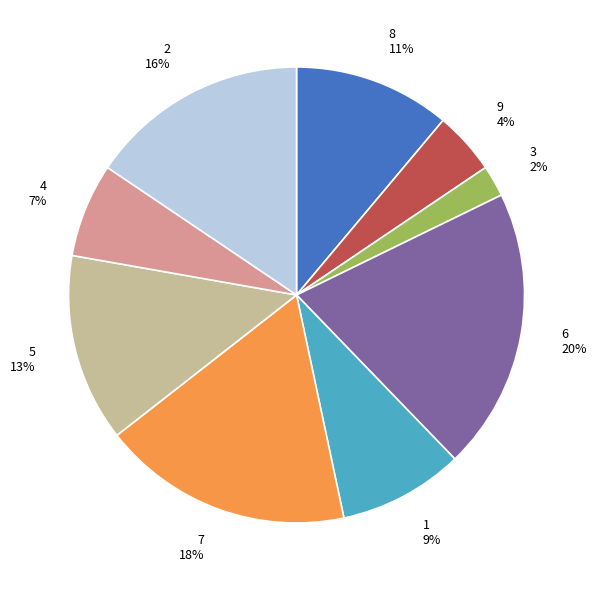

How many slices are in this pie chart?

9